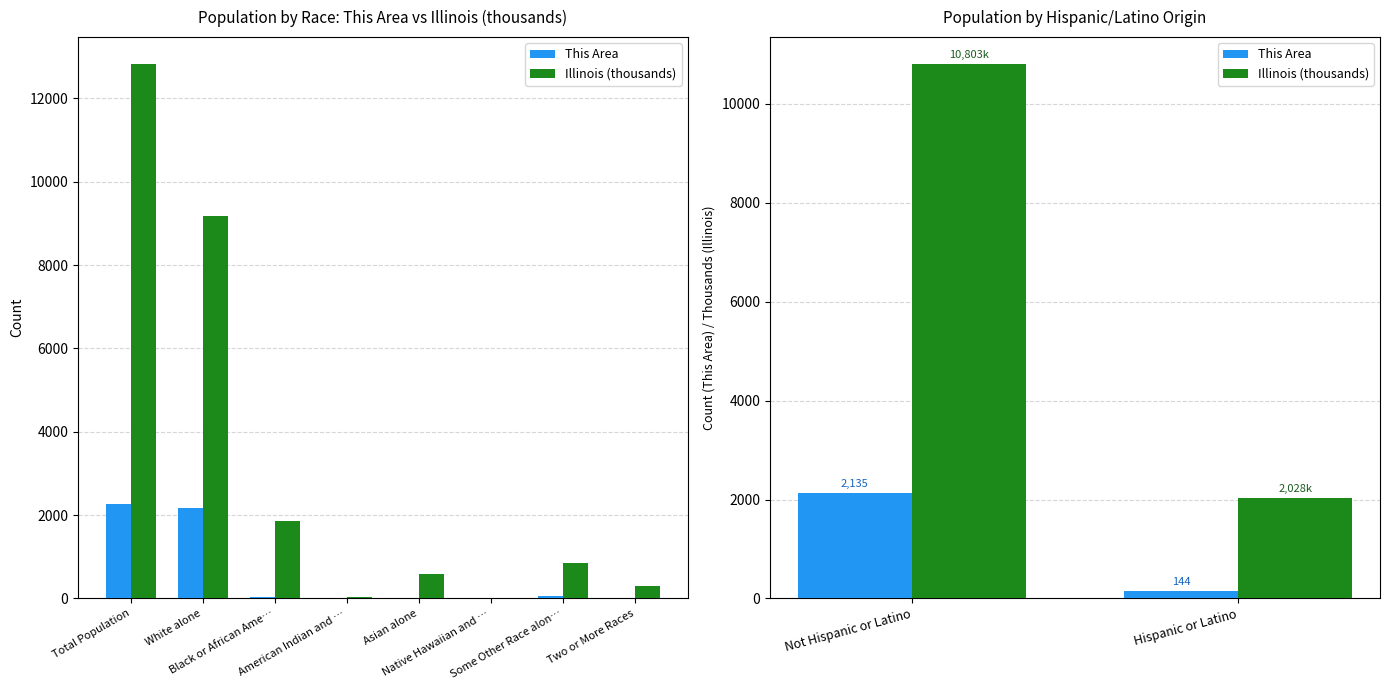

What is the value of the This Area bar at the 1st from the left?

2135.0